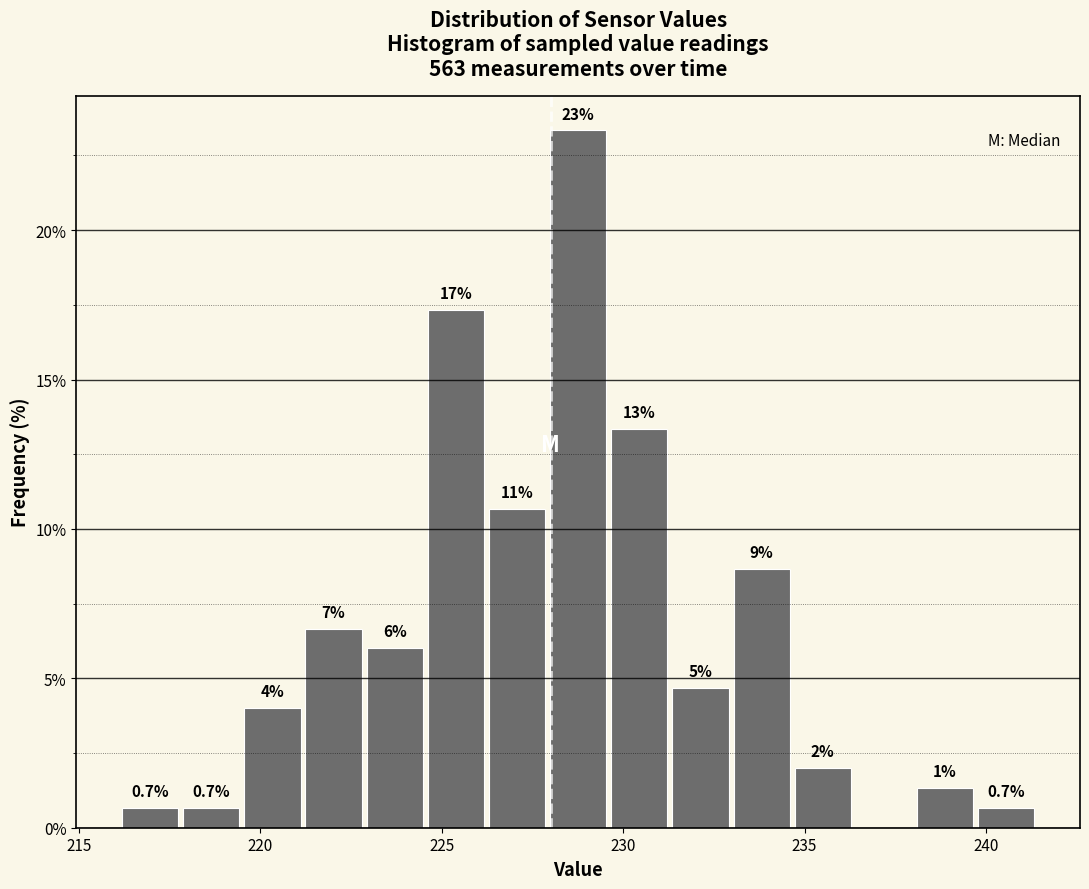

Around what value on the x-axis is the tallest bar? Give the approximate position of its centre, as read against the axis.

229.0